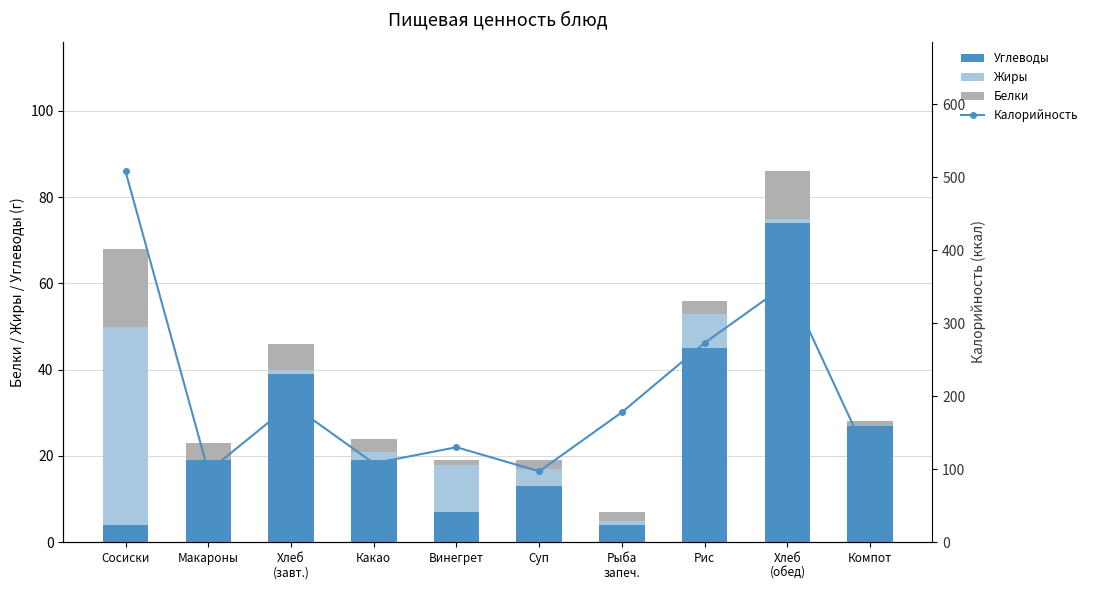

The Углеводы series shows 45 at Рис. True or false?

True